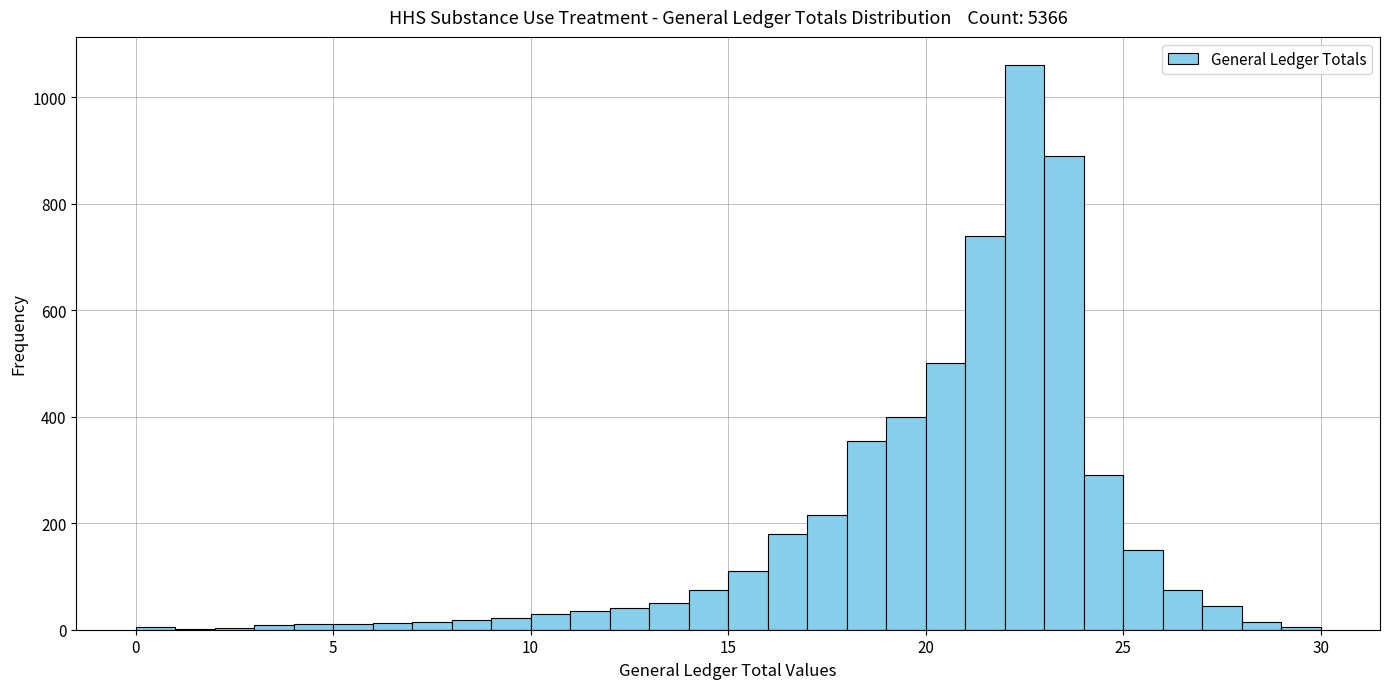

Read against the x-axis, roughly where is the centre of the tallest bar?

22.5